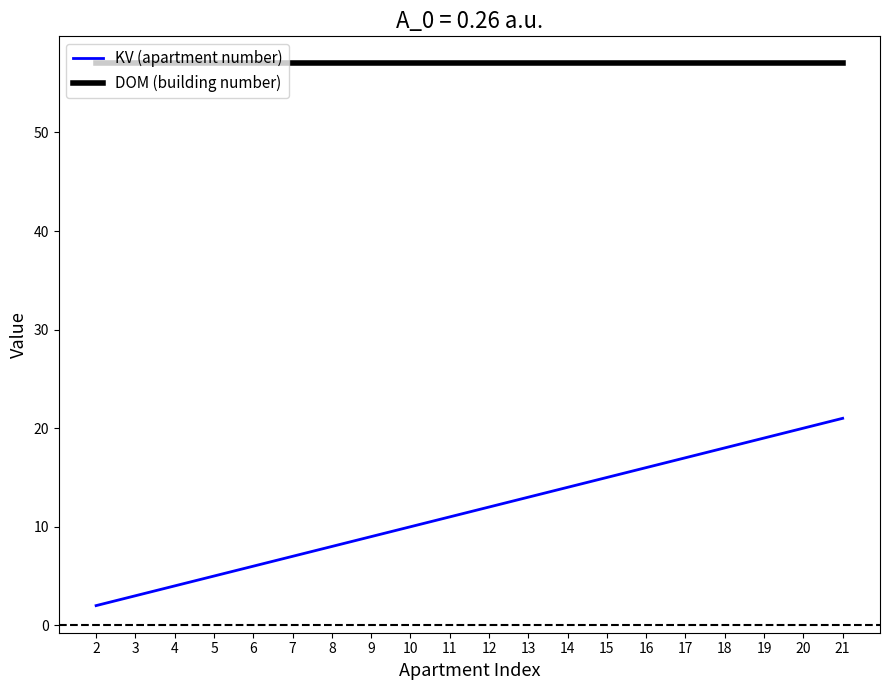

What is the greatest value displayed?

57